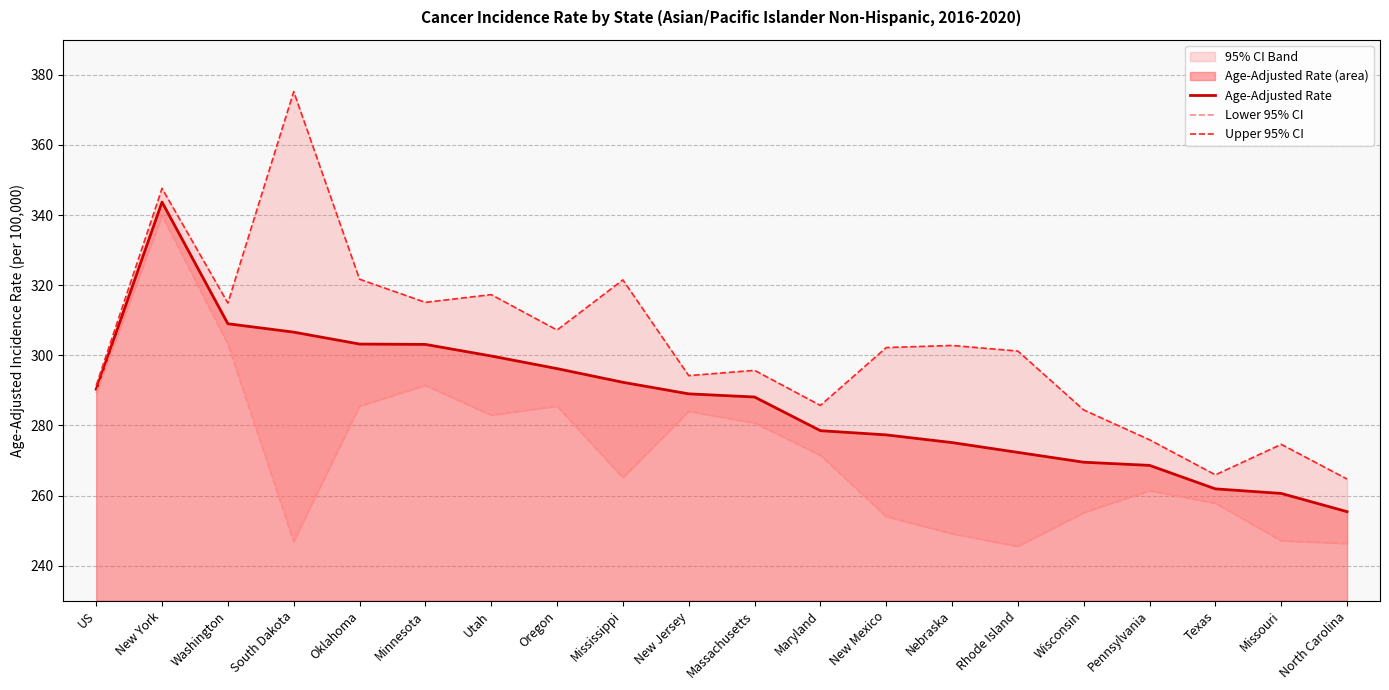

At how many categories does at least one series exceed 339?

2